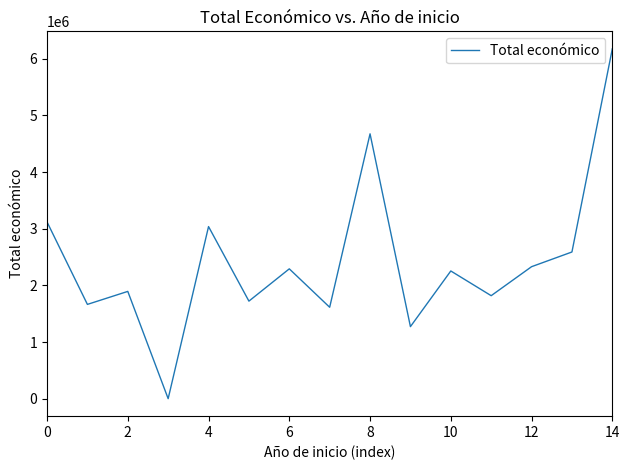

What is the difference between the maximum and minimum values?

6173674